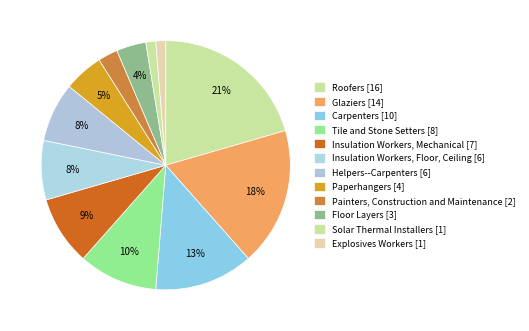

The Paperhangers slice represents 1% of the pie. True or false?

False